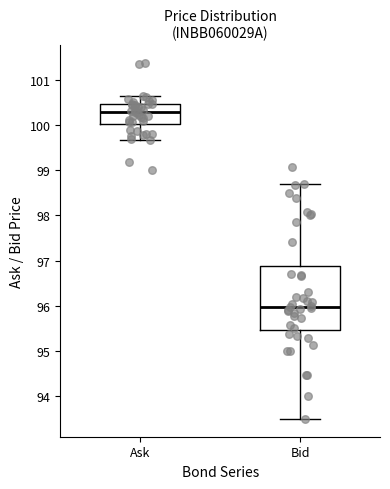

Reading left to right, read every box against the y-axis: the position of its median line, the range the box covers, and the ends of its whiskers. The values are not printed on the chart, so give them approximately, as read against the axis.

Ask: median 100.3, box 100.0 to 100.5, whiskers 99.7 to 100.7
Bid: median 96.0, box 95.5 to 96.9, whiskers 93.5 to 98.7